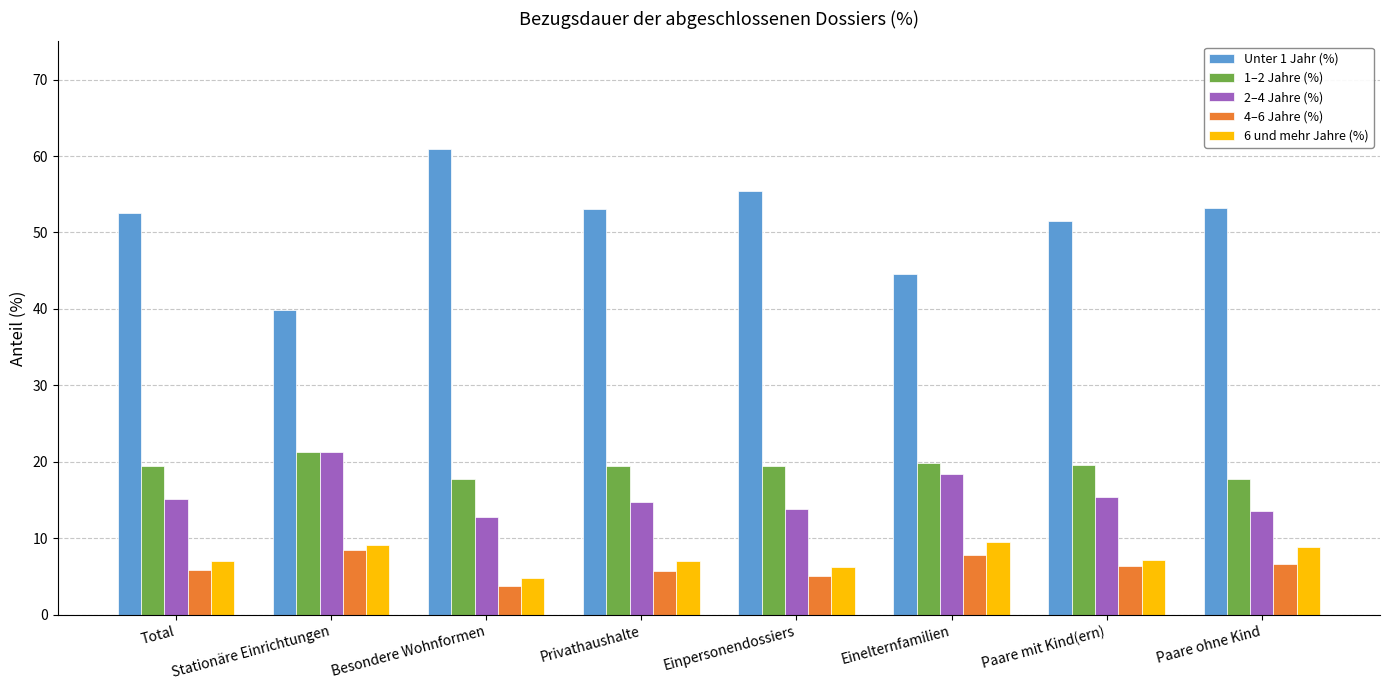

At Privathaushalte, list the series in order from smallest to largest.

4–6 Jahre (%), 6 und mehr Jahre (%), 2–4 Jahre (%), 1–2 Jahre (%), Unter 1 Jahr (%)